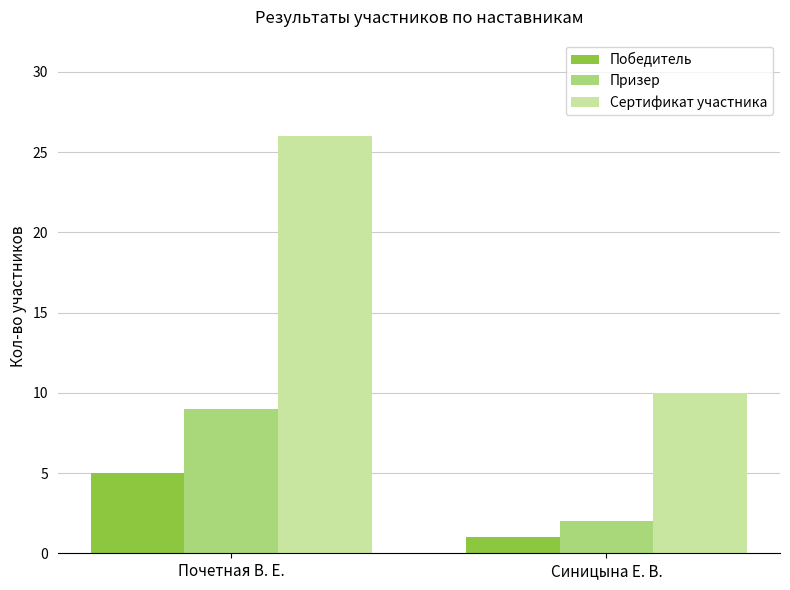

Which category has the lowest value across all series?

Синицына Е. В.